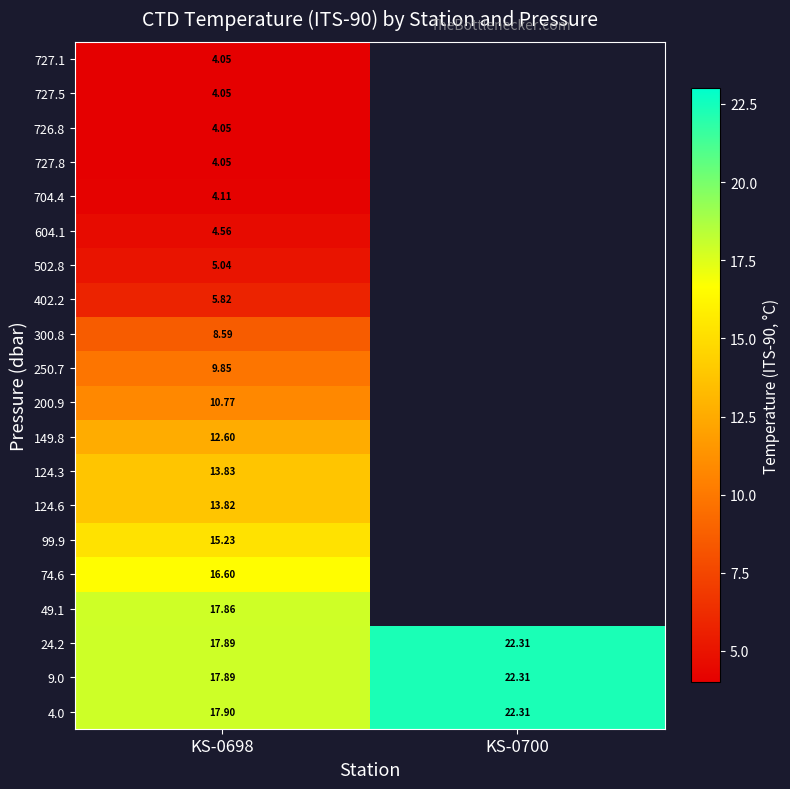

Between KS-0700 and KS-0698, which is larger?

KS-0700